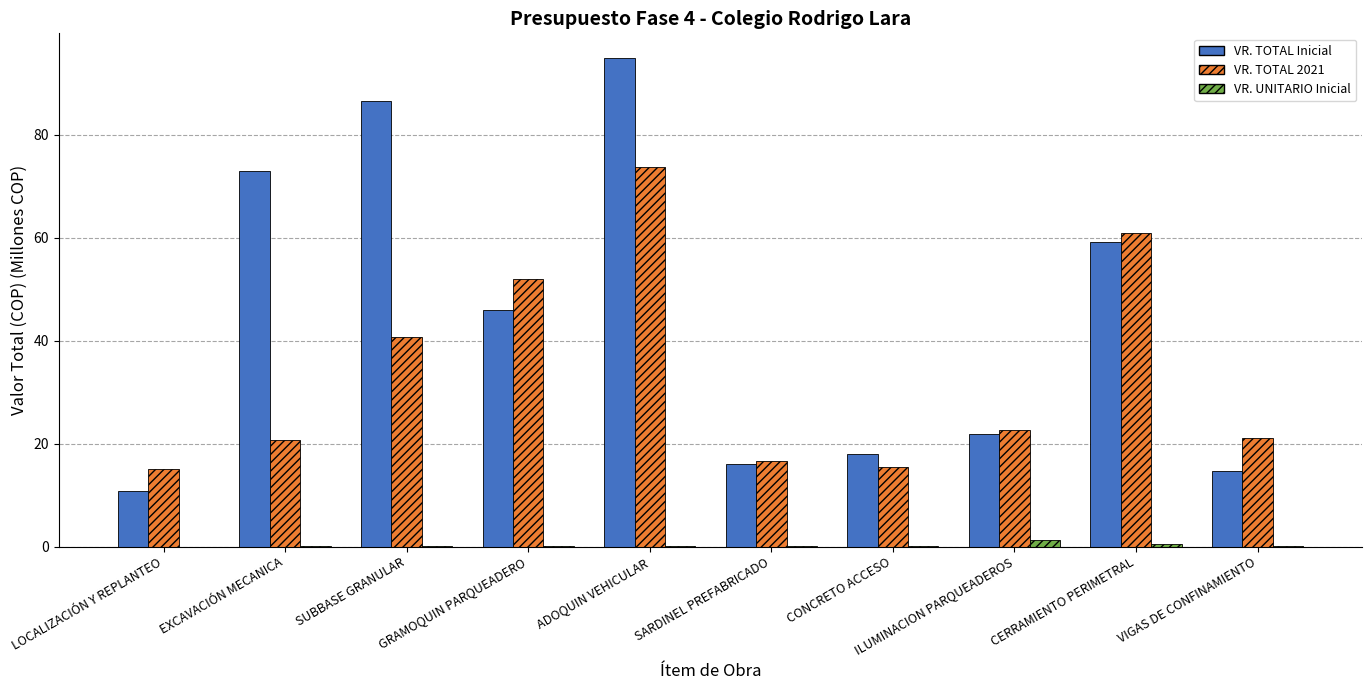

What are all the series names shown in the legend?

VR. TOTAL Inicial, VR. TOTAL 2021, VR. UNITARIO Inicial